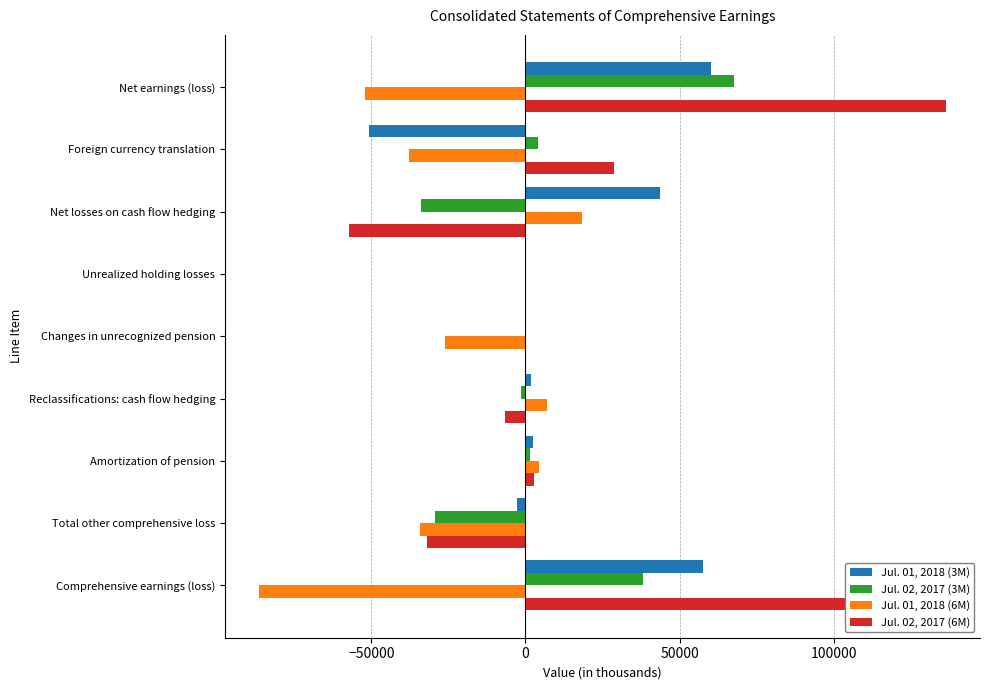

Is it true that Jul. 01, 2018 (6M) equals -52193 at Net earnings (loss)?

True